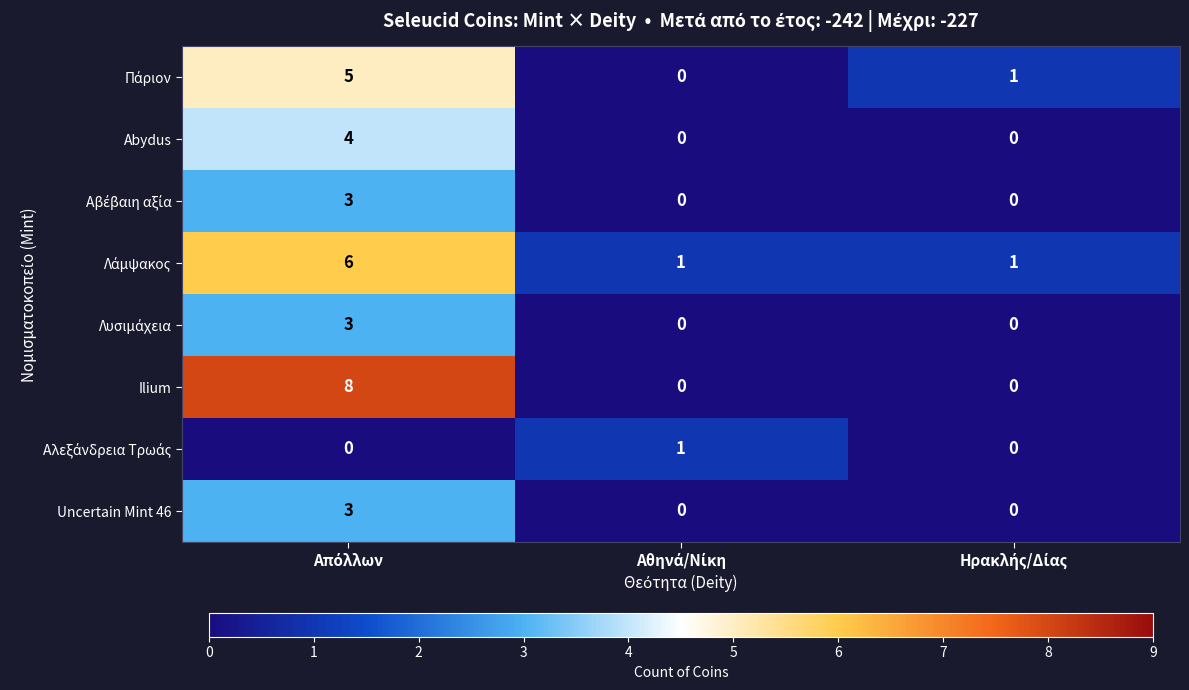

Which series has the largest range (max minus min)?

Ilium